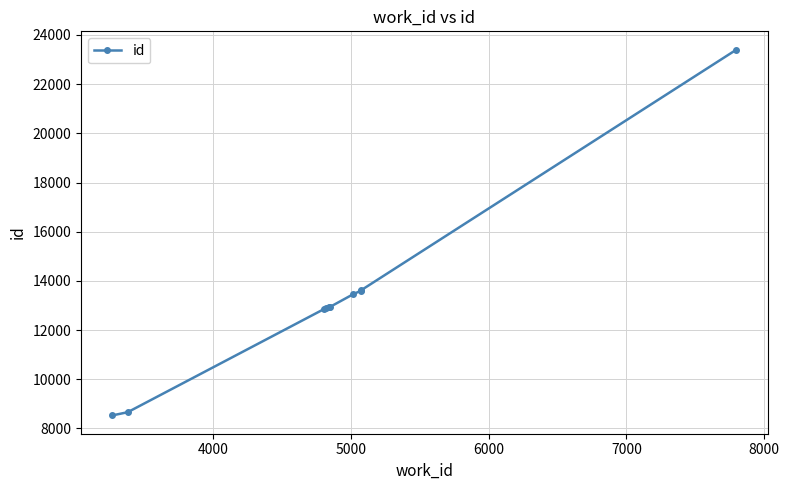

What is the value of the 9th point from the left?

13625